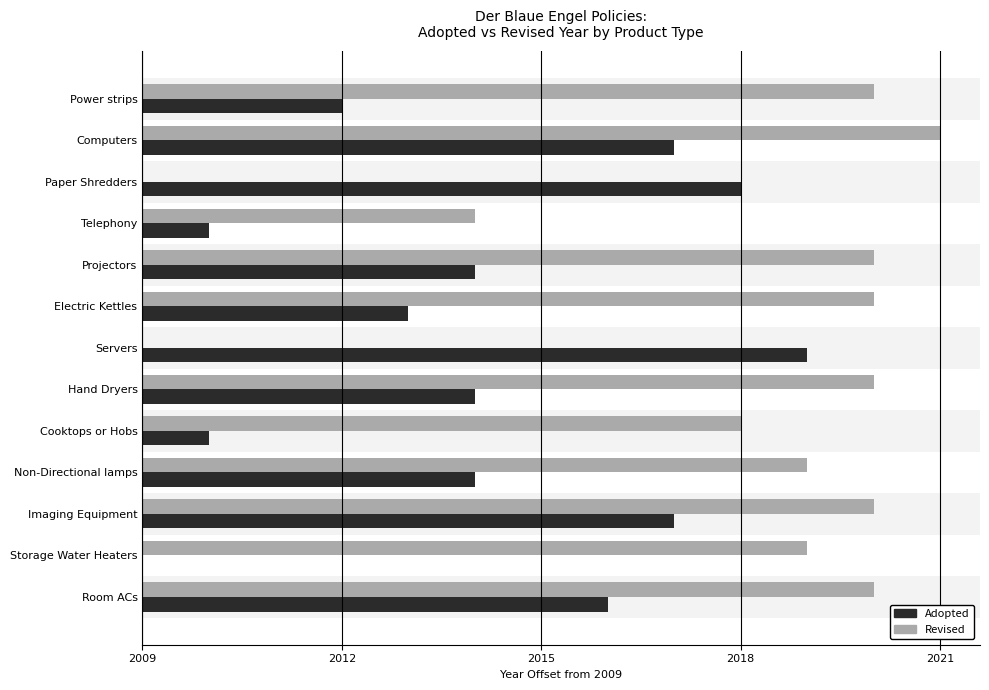

What are all the series names shown in the legend?

Adopted, Revised